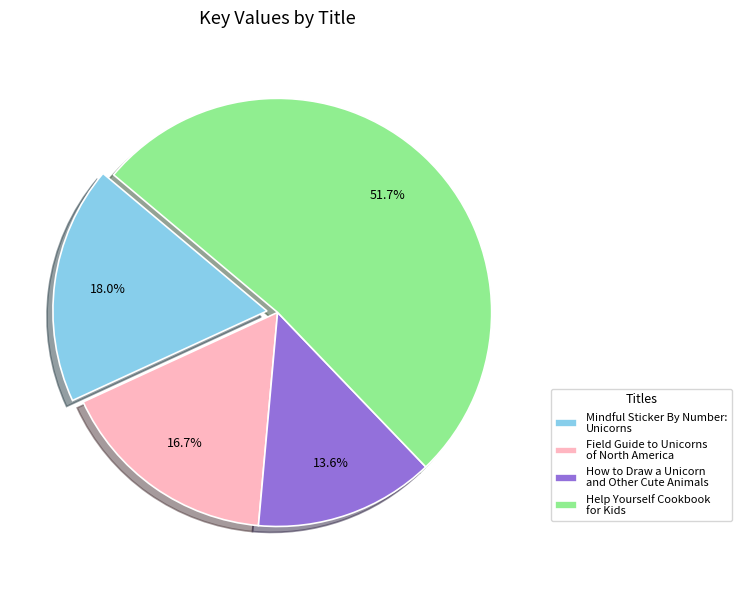

Rank the categories by value from highest to lowest.

Help Yourself Cookbook for Kids, Mindful Sticker By Number: Unicorns, Field Guide to Unicorns of North America, How to Draw a Unicorn and Other Cute Animals